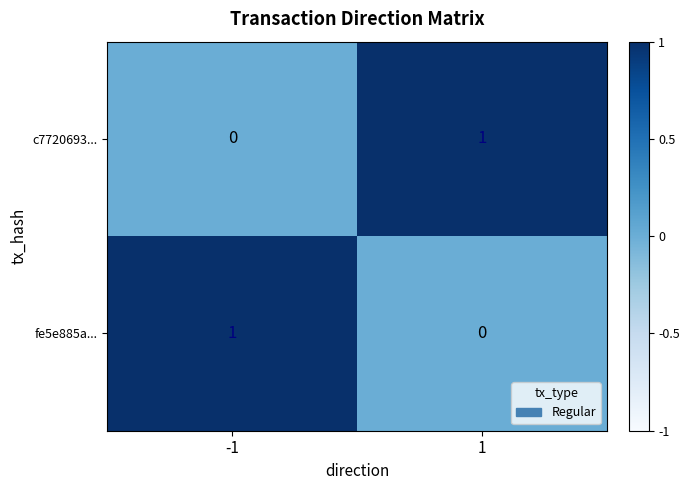

At -1, list the series in order from smallest to largest.

c7720693..., fe5e885a...